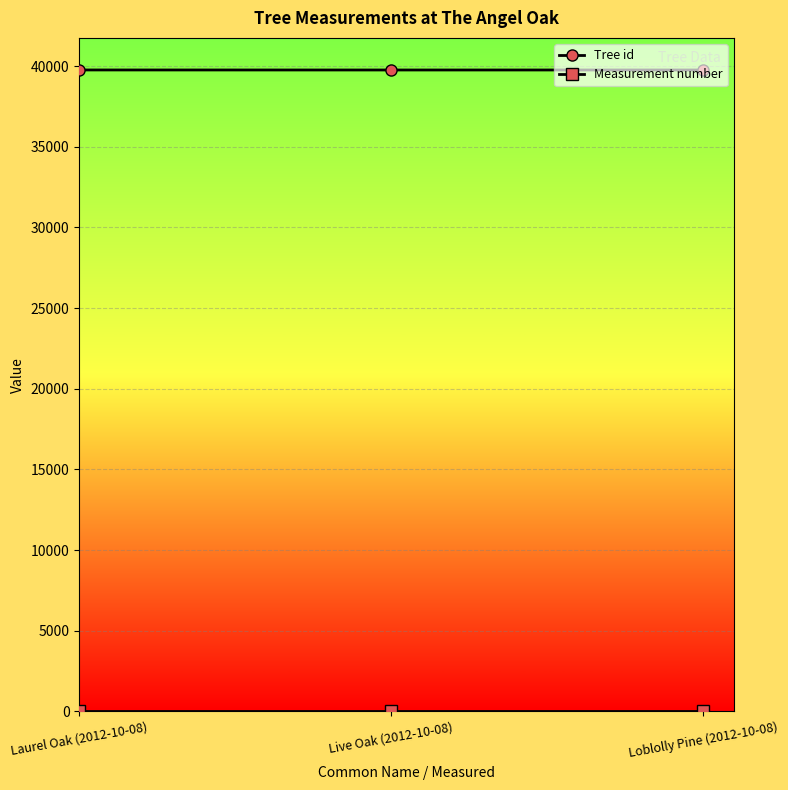

Does the chart display data point markers on the line(s)?

Yes